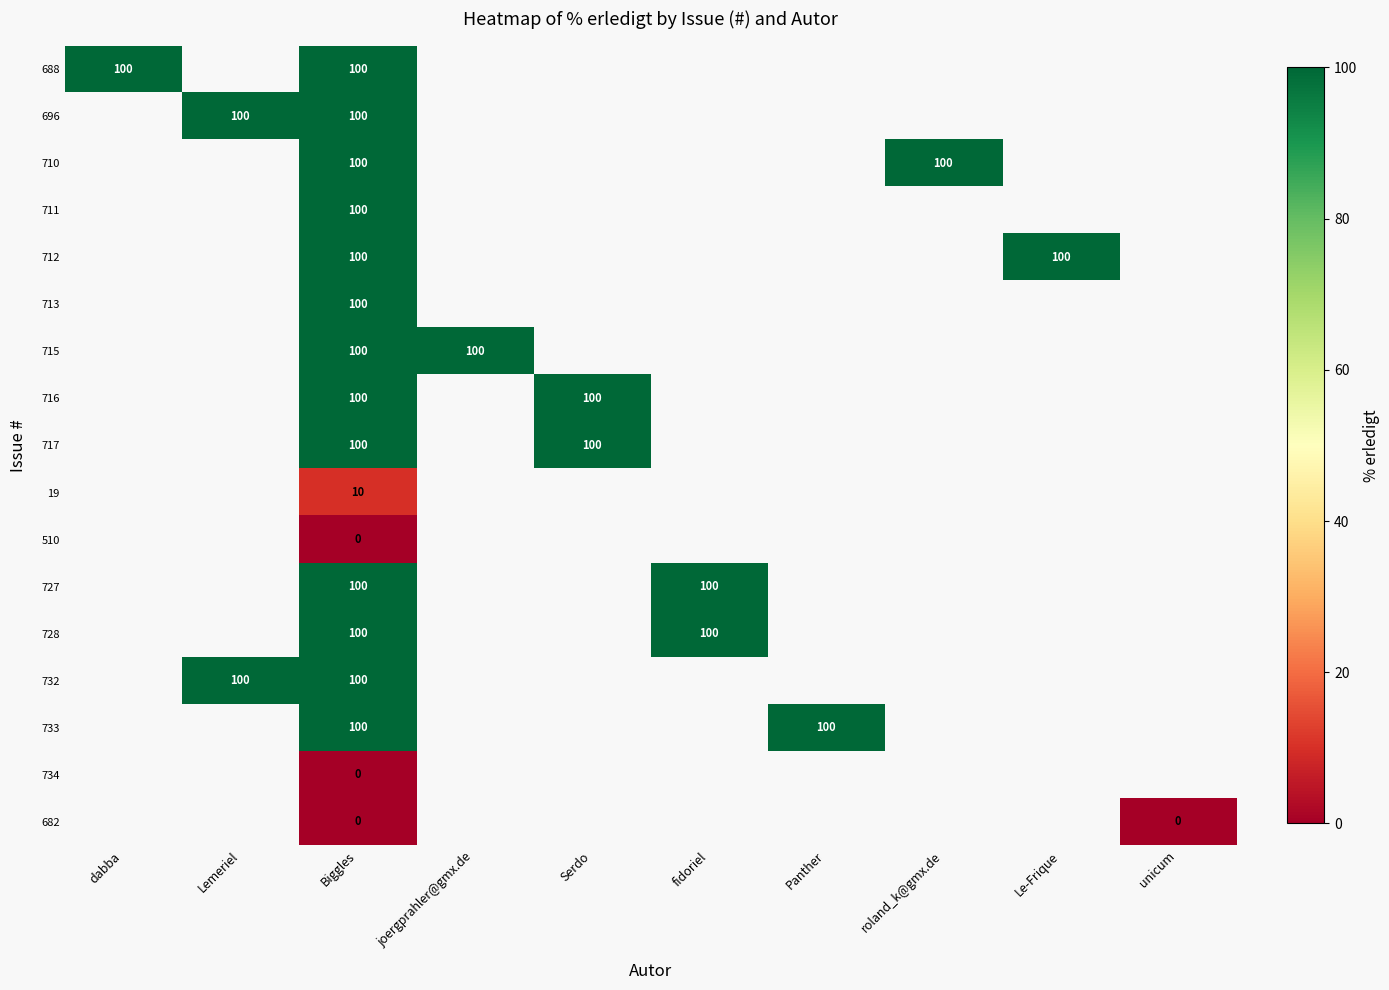

Is it true that 716 equals 100 at Serdo?

True